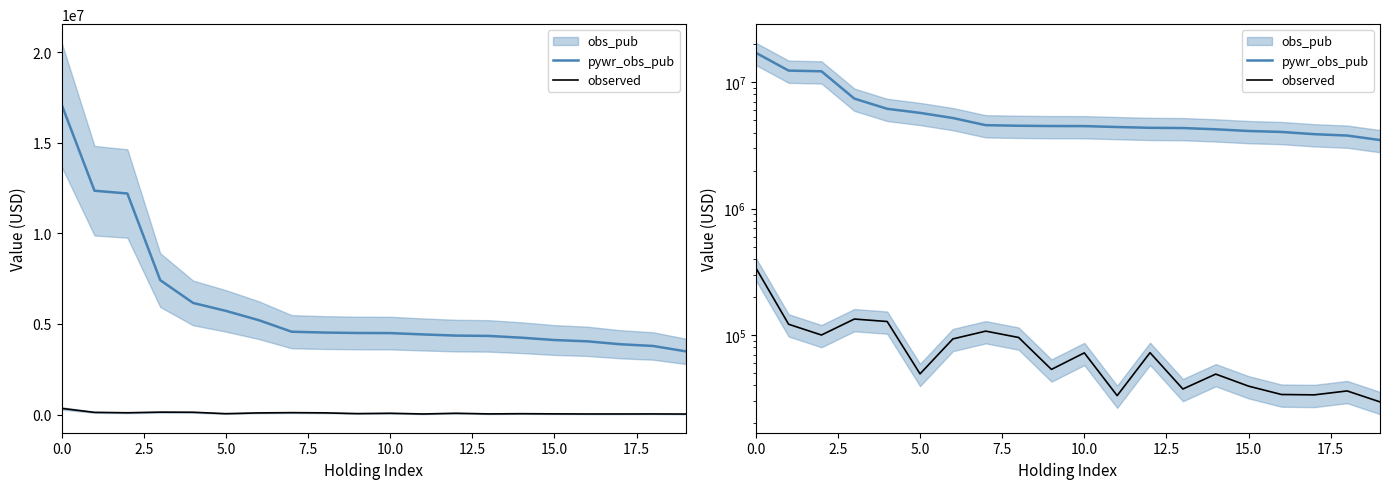

How many data points in observed are above 72332?

9